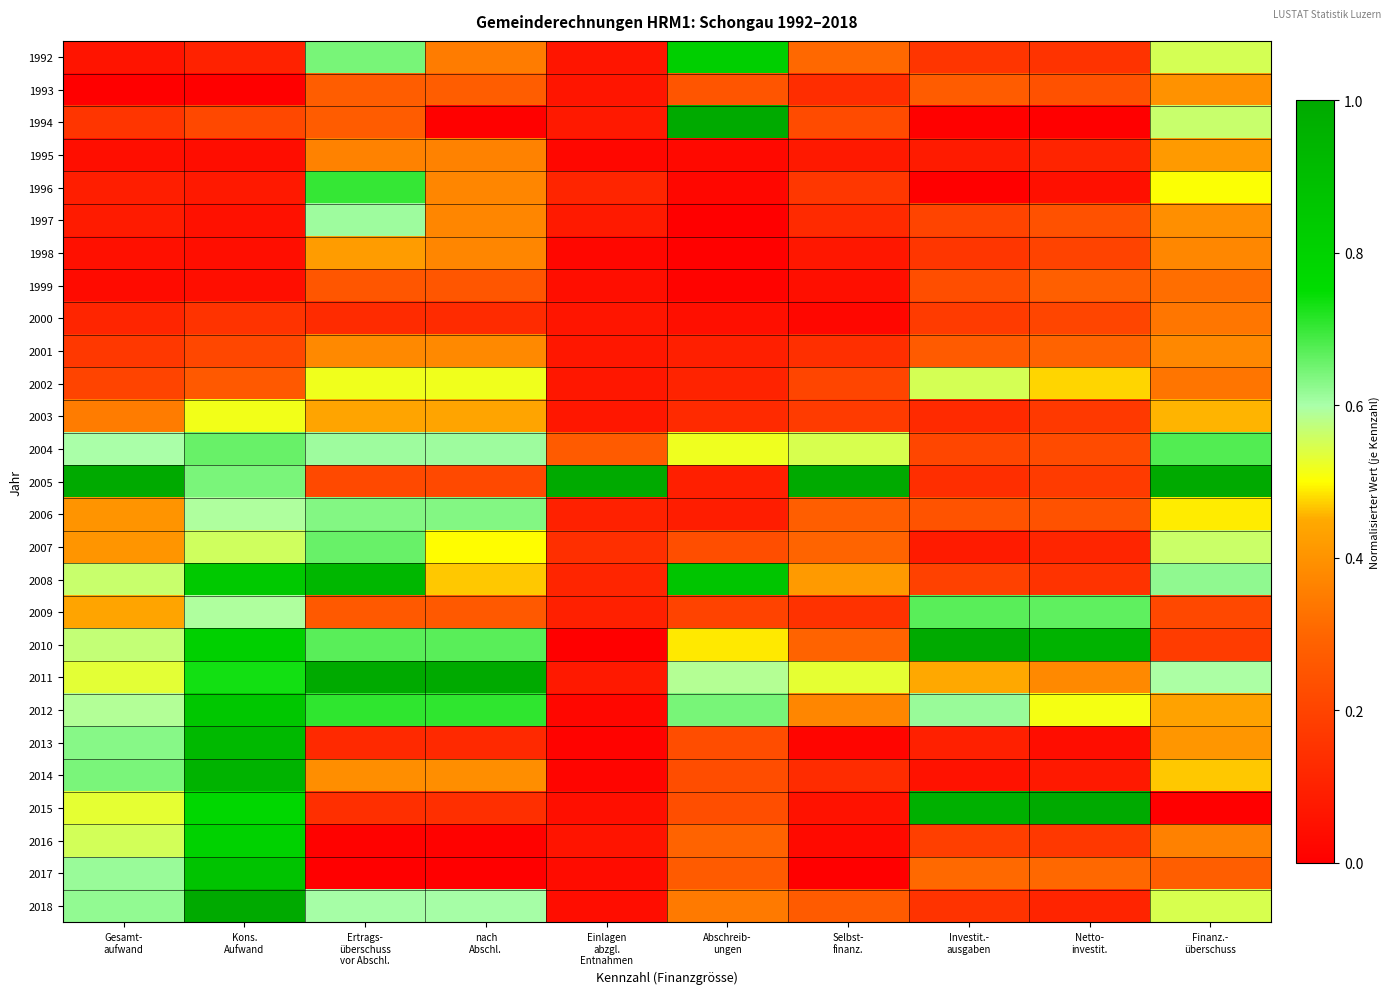

Reading left to right, list all the values displayed in this chart.

1992: Gesamt-
aufwand=0.1	Kons.
Aufwand=0.1	Ertrags-
überschuss
vor Abschl.=0.6	nach
Abschl.=0.4	Einlagen
abzgl.
Entnahmen=0.1	Abschreib-
ungen=0.8	Selbst-
finanz.=0.3	Investit.-
ausgaben=0.2	Netto-
investit.=0.2	Finanz.-
überschuss=0.5
1993: Gesamt-
aufwand=0.0	Kons.
Aufwand=0.0	Ertrags-
überschuss
vor Abschl.=0.3	nach
Abschl.=0.3	Einlagen
abzgl.
Entnahmen=0.1	Abschreib-
ungen=0.3	Selbst-
finanz.=0.1	Investit.-
ausgaben=0.3	Netto-
investit.=0.2	Finanz.-
überschuss=0.4
1994: Gesamt-
aufwand=0.2	Kons.
Aufwand=0.2	Ertrags-
überschuss
vor Abschl.=0.3	nach
Abschl.=0.0	Einlagen
abzgl.
Entnahmen=0.1	Abschreib-
ungen=1.0	Selbst-
finanz.=0.2	Investit.-
ausgaben=0.0	Netto-
investit.=0.0	Finanz.-
überschuss=0.6
1995: Gesamt-
aufwand=0.0	Kons.
Aufwand=0.0	Ertrags-
überschuss
vor Abschl.=0.4	nach
Abschl.=0.4	Einlagen
abzgl.
Entnahmen=0.0	Abschreib-
ungen=0.0	Selbst-
finanz.=0.1	Investit.-
ausgaben=0.1	Netto-
investit.=0.1	Finanz.-
überschuss=0.4
1996: Gesamt-
aufwand=0.1	Kons.
Aufwand=0.1	Ertrags-
überschuss
vor Abschl.=0.7	nach
Abschl.=0.4	Einlagen
abzgl.
Entnahmen=0.1	Abschreib-
ungen=0.0	Selbst-
finanz.=0.2	Investit.-
ausgaben=0.0	Netto-
investit.=0.0	Finanz.-
überschuss=0.5
1997: Gesamt-
aufwand=0.1	Kons.
Aufwand=0.1	Ertrags-
überschuss
vor Abschl.=0.6	nach
Abschl.=0.4	Einlagen
abzgl.
Entnahmen=0.1	Abschreib-
ungen=0.0	Selbst-
finanz.=0.1	Investit.-
ausgaben=0.2	Netto-
investit.=0.2	Finanz.-
überschuss=0.4
1998: Gesamt-
aufwand=0.1	Kons.
Aufwand=0.0	Ertrags-
überschuss
vor Abschl.=0.4	nach
Abschl.=0.4	Einlagen
abzgl.
Entnahmen=0.0	Abschreib-
ungen=0.0	Selbst-
finanz.=0.1	Investit.-
ausgaben=0.2	Netto-
investit.=0.2	Finanz.-
überschuss=0.4
1999: Gesamt-
aufwand=0.0	Kons.
Aufwand=0.0	Ertrags-
überschuss
vor Abschl.=0.3	nach
Abschl.=0.3	Einlagen
abzgl.
Entnahmen=0.0	Abschreib-
ungen=0.0	Selbst-
finanz.=0.0	Investit.-
ausgaben=0.2	Netto-
investit.=0.3	Finanz.-
überschuss=0.3
2000: Gesamt-
aufwand=0.1	Kons.
Aufwand=0.2	Ertrags-
überschuss
vor Abschl.=0.1	nach
Abschl.=0.1	Einlagen
abzgl.
Entnahmen=0.1	Abschreib-
ungen=0.0	Selbst-
finanz.=0.0	Investit.-
ausgaben=0.2	Netto-
investit.=0.2	Finanz.-
überschuss=0.3
2001: Gesamt-
aufwand=0.2	Kons.
Aufwand=0.2	Ertrags-
überschuss
vor Abschl.=0.4	nach
Abschl.=0.4	Einlagen
abzgl.
Entnahmen=0.1	Abschreib-
ungen=0.1	Selbst-
finanz.=0.1	Investit.-
ausgaben=0.3	Netto-
investit.=0.3	Finanz.-
überschuss=0.4
2002: Gesamt-
aufwand=0.2	Kons.
Aufwand=0.3	Ertrags-
überschuss
vor Abschl.=0.5	nach
Abschl.=0.5	Einlagen
abzgl.
Entnahmen=0.1	Abschreib-
ungen=0.1	Selbst-
finanz.=0.2	Investit.-
ausgaben=0.5	Netto-
investit.=0.5	Finanz.-
überschuss=0.3
2003: Gesamt-
aufwand=0.4	Kons.
Aufwand=0.5	Ertrags-
überschuss
vor Abschl.=0.4	nach
Abschl.=0.4	Einlagen
abzgl.
Entnahmen=0.1	Abschreib-
ungen=0.1	Selbst-
finanz.=0.2	Investit.-
ausgaben=0.1	Netto-
investit.=0.2	Finanz.-
überschuss=0.5
2004: Gesamt-
aufwand=0.6	Kons.
Aufwand=0.7	Ertrags-
überschuss
vor Abschl.=0.6	nach
Abschl.=0.6	Einlagen
abzgl.
Entnahmen=0.3	Abschreib-
ungen=0.5	Selbst-
finanz.=0.5	Investit.-
ausgaben=0.2	Netto-
investit.=0.2	Finanz.-
überschuss=0.7
2005: Gesamt-
aufwand=1.0	Kons.
Aufwand=0.6	Ertrags-
überschuss
vor Abschl.=0.2	nach
Abschl.=0.2	Einlagen
abzgl.
Entnahmen=1.0	Abschreib-
ungen=0.1	Selbst-
finanz.=1.0	Investit.-
ausgaben=0.1	Netto-
investit.=0.2	Finanz.-
überschuss=1.0
2006: Gesamt-
aufwand=0.4	Kons.
Aufwand=0.6	Ertrags-
überschuss
vor Abschl.=0.6	nach
Abschl.=0.6	Einlagen
abzgl.
Entnahmen=0.1	Abschreib-
ungen=0.1	Selbst-
finanz.=0.3	Investit.-
ausgaben=0.2	Netto-
investit.=0.2	Finanz.-
überschuss=0.5
2007: Gesamt-
aufwand=0.4	Kons.
Aufwand=0.6	Ertrags-
überschuss
vor Abschl.=0.7	nach
Abschl.=0.5	Einlagen
abzgl.
Entnahmen=0.1	Abschreib-
ungen=0.2	Selbst-
finanz.=0.3	Investit.-
ausgaben=0.1	Netto-
investit.=0.1	Finanz.-
überschuss=0.6
2008: Gesamt-
aufwand=0.6	Kons.
Aufwand=0.8	Ertrags-
überschuss
vor Abschl.=0.9	nach
Abschl.=0.5	Einlagen
abzgl.
Entnahmen=0.1	Abschreib-
ungen=0.9	Selbst-
finanz.=0.4	Investit.-
ausgaben=0.2	Netto-
investit.=0.2	Finanz.-
überschuss=0.6
2009: Gesamt-
aufwand=0.4	Kons.
Aufwand=0.6	Ertrags-
überschuss
vor Abschl.=0.3	nach
Abschl.=0.3	Einlagen
abzgl.
Entnahmen=0.1	Abschreib-
ungen=0.2	Selbst-
finanz.=0.1	Investit.-
ausgaben=0.7	Netto-
investit.=0.7	Finanz.-
überschuss=0.2
2010: Gesamt-
aufwand=0.6	Kons.
Aufwand=0.8	Ertrags-
überschuss
vor Abschl.=0.7	nach
Abschl.=0.7	Einlagen
abzgl.
Entnahmen=0.0	Abschreib-
ungen=0.5	Selbst-
finanz.=0.3	Investit.-
ausgaben=1.0	Netto-
investit.=1.0	Finanz.-
überschuss=0.2
2011: Gesamt-
aufwand=0.5	Kons.
Aufwand=0.7	Ertrags-
überschuss
vor Abschl.=1.0	nach
Abschl.=1.0	Einlagen
abzgl.
Entnahmen=0.1	Abschreib-
ungen=0.6	Selbst-
finanz.=0.5	Investit.-
ausgaben=0.4	Netto-
investit.=0.4	Finanz.-
überschuss=0.6
2012: Gesamt-
aufwand=0.6	Kons.
Aufwand=0.9	Ertrags-
überschuss
vor Abschl.=0.7	nach
Abschl.=0.7	Einlagen
abzgl.
Entnahmen=0.0	Abschreib-
ungen=0.6	Selbst-
finanz.=0.4	Investit.-
ausgaben=0.6	Netto-
investit.=0.5	Finanz.-
überschuss=0.4
2013: Gesamt-
aufwand=0.6	Kons.
Aufwand=0.9	Ertrags-
überschuss
vor Abschl.=0.1	nach
Abschl.=0.1	Einlagen
abzgl.
Entnahmen=0.0	Abschreib-
ungen=0.2	Selbst-
finanz.=0.0	Investit.-
ausgaben=0.1	Netto-
investit.=0.0	Finanz.-
überschuss=0.4
2014: Gesamt-
aufwand=0.6	Kons.
Aufwand=1.0	Ertrags-
überschuss
vor Abschl.=0.4	nach
Abschl.=0.4	Einlagen
abzgl.
Entnahmen=0.0	Abschreib-
ungen=0.2	Selbst-
finanz.=0.1	Investit.-
ausgaben=0.1	Netto-
investit.=0.1	Finanz.-
überschuss=0.5
2015: Gesamt-
aufwand=0.5	Kons.
Aufwand=0.8	Ertrags-
überschuss
vor Abschl.=0.1	nach
Abschl.=0.1	Einlagen
abzgl.
Entnahmen=0.0	Abschreib-
ungen=0.2	Selbst-
finanz.=0.1	Investit.-
ausgaben=1.0	Netto-
investit.=1.0	Finanz.-
überschuss=0.0
2016: Gesamt-
aufwand=0.6	Kons.
Aufwand=0.8	Ertrags-
überschuss
vor Abschl.=0.0	nach
Abschl.=0.0	Einlagen
abzgl.
Entnahmen=0.1	Abschreib-
ungen=0.3	Selbst-
finanz.=0.0	Investit.-
ausgaben=0.2	Netto-
investit.=0.2	Finanz.-
überschuss=0.4
2017: Gesamt-
aufwand=0.6	Kons.
Aufwand=0.9	Ertrags-
überschuss
vor Abschl.=0.0	nach
Abschl.=0.0	Einlagen
abzgl.
Entnahmen=0.0	Abschreib-
ungen=0.3	Selbst-
finanz.=0.0	Investit.-
ausgaben=0.3	Netto-
investit.=0.3	Finanz.-
überschuss=0.3
2018: Gesamt-
aufwand=0.6	Kons.
Aufwand=1.0	Ertrags-
überschuss
vor Abschl.=0.6	nach
Abschl.=0.6	Einlagen
abzgl.
Entnahmen=0.0	Abschreib-
ungen=0.3	Selbst-
finanz.=0.3	Investit.-
ausgaben=0.2	Netto-
investit.=0.1	Finanz.-
überschuss=0.5